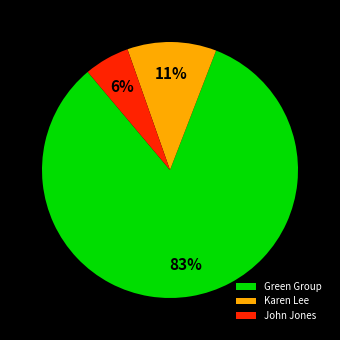

Which category has the biggest portion of the pie?

Green Group